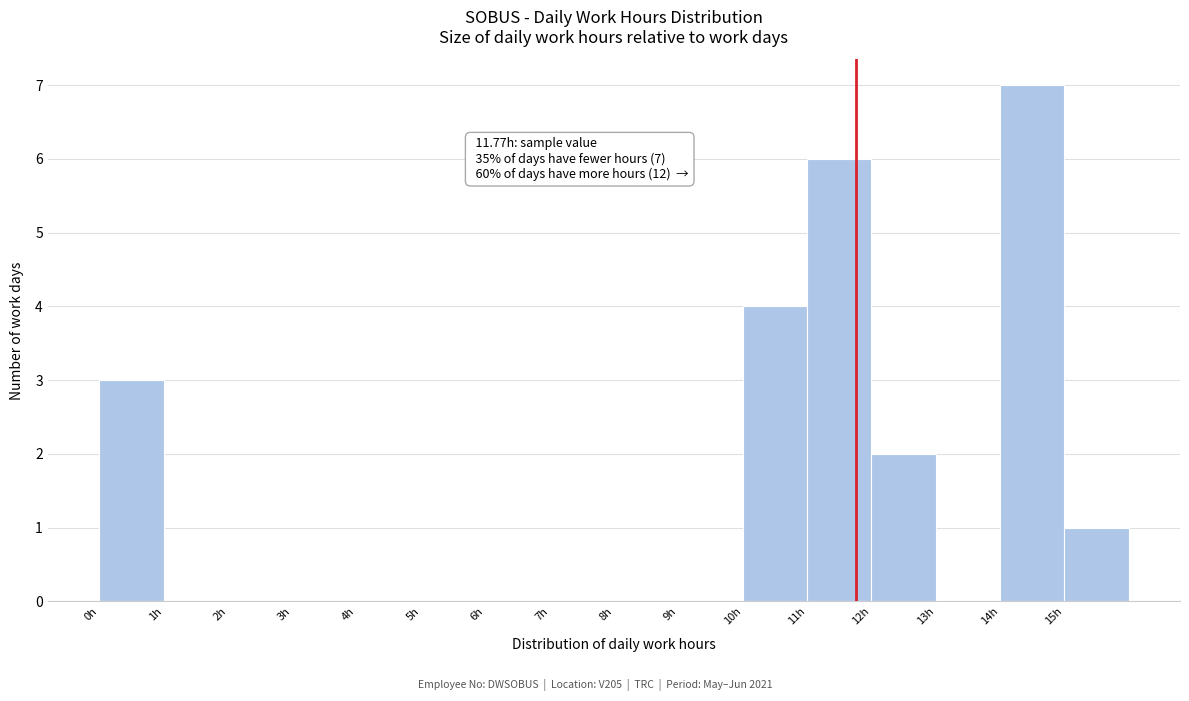

Over which range of the x-axis is the bar tallest?

14 to 15